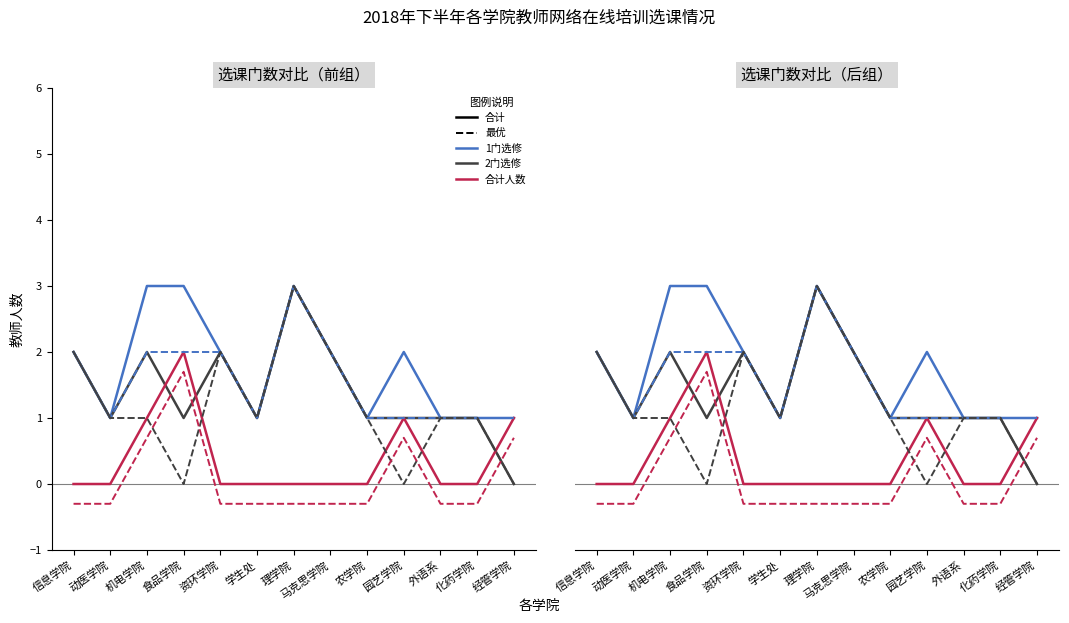

What is the label of the 1st point from the left?

信息学院